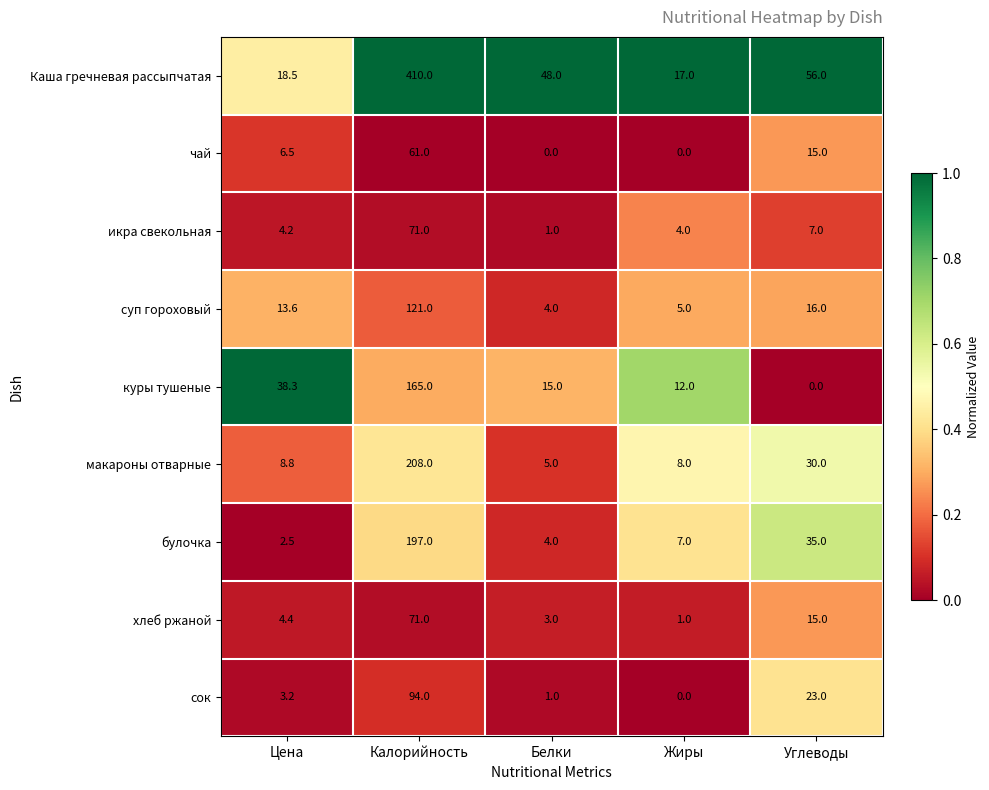

Where does the суп гороховый series first go above 13?

Цена